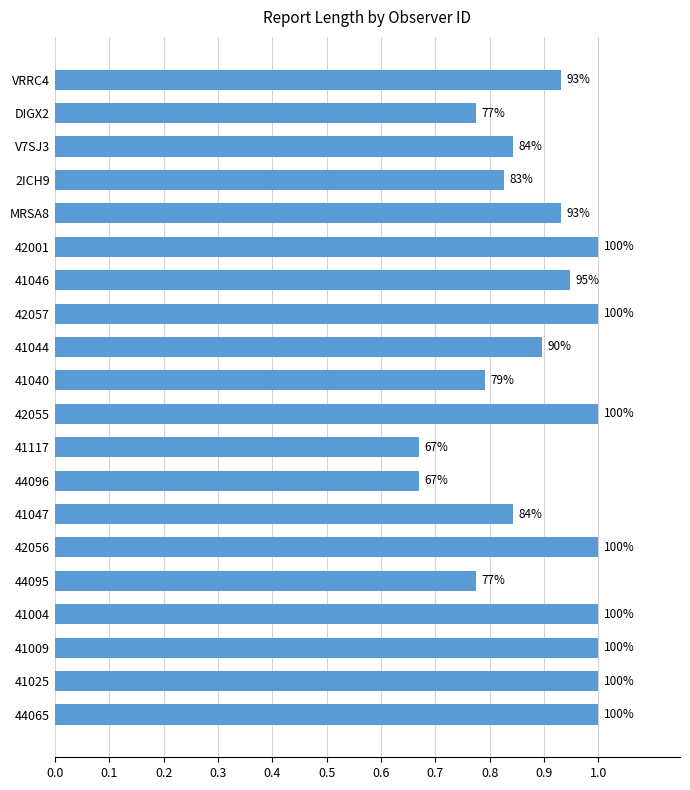

Are the bars horizontal?

Yes